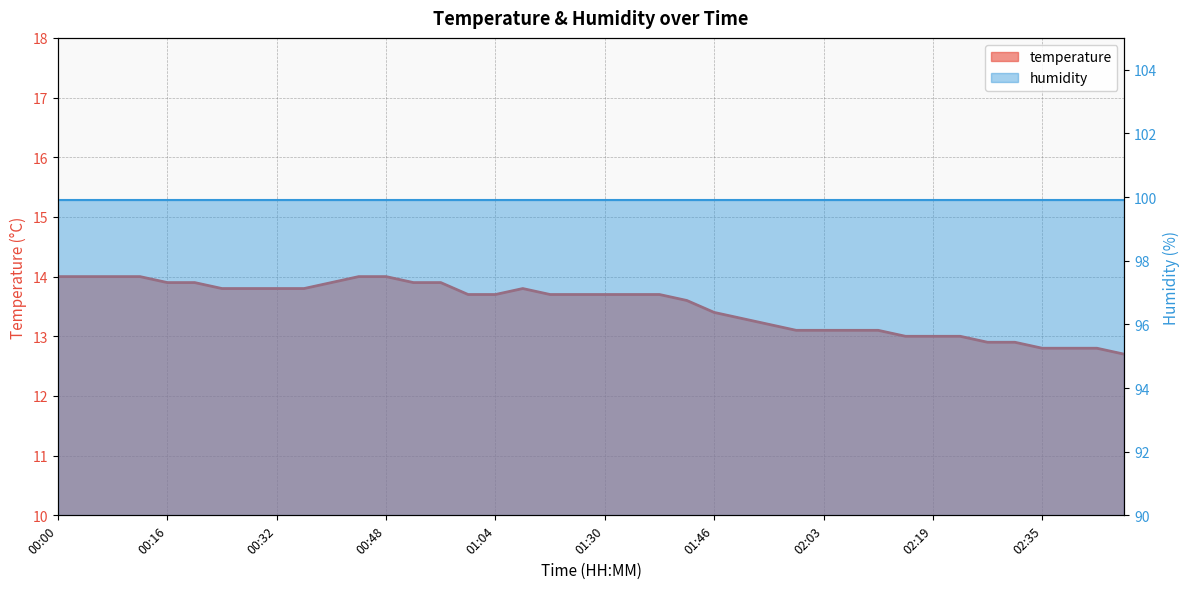

Is it true that the value at 00:56 is 18.5?

False